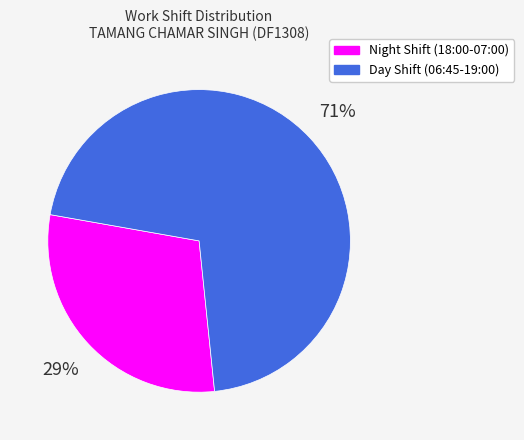

What percentage is the Night Shift (18:00-07:00) slice, to the nearest percent?

29%